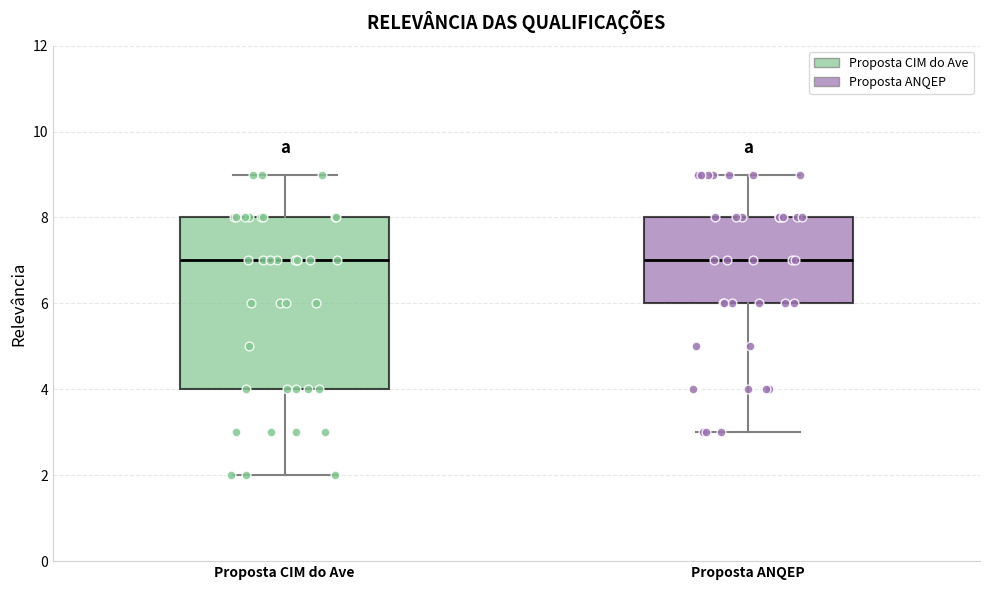

Where is the upper edge of the box for Proposta ANQEP on the y-axis? The values are not printed on the chart, so give them approximately, as read against the axis.

8